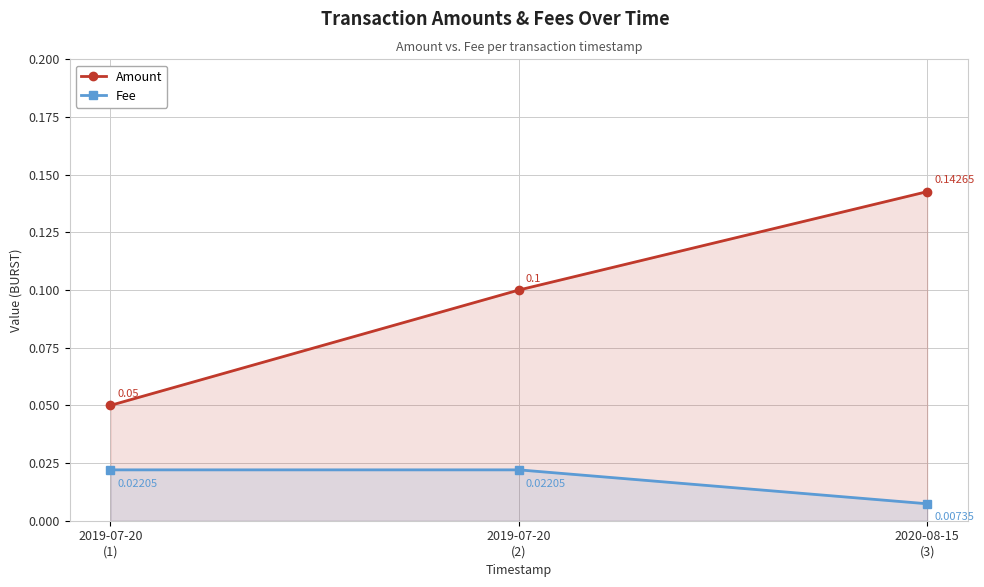

Rank the series at 2019-07-20
(2) from lowest to highest value.

Fee, Amount